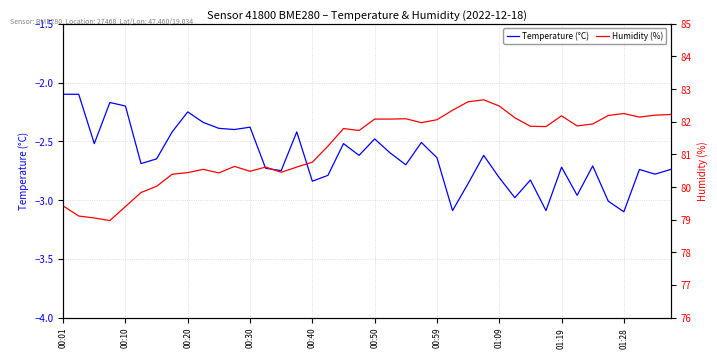

The value of Temperature (°C) at 23 is -2.5. True or false?

True